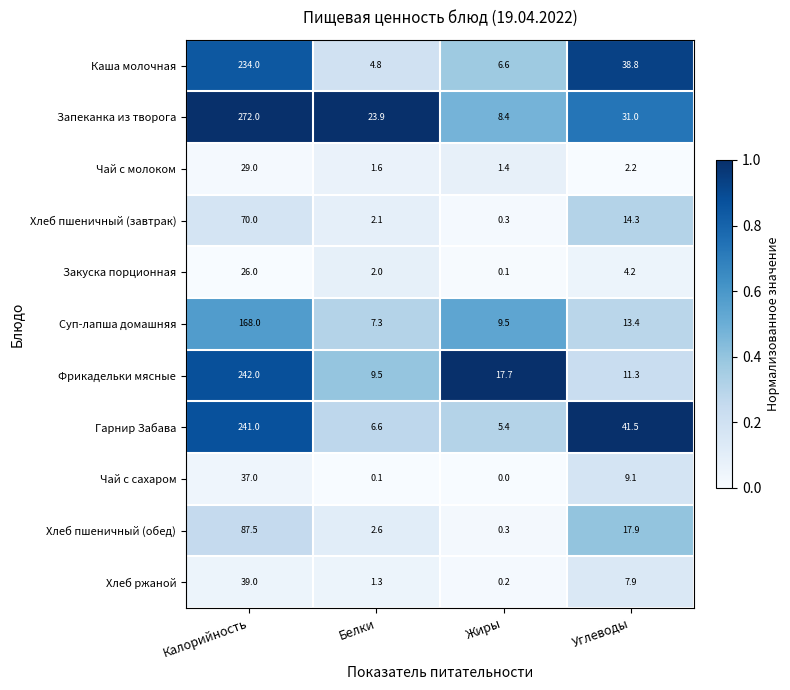

What is the greatest value displayed?

272.0